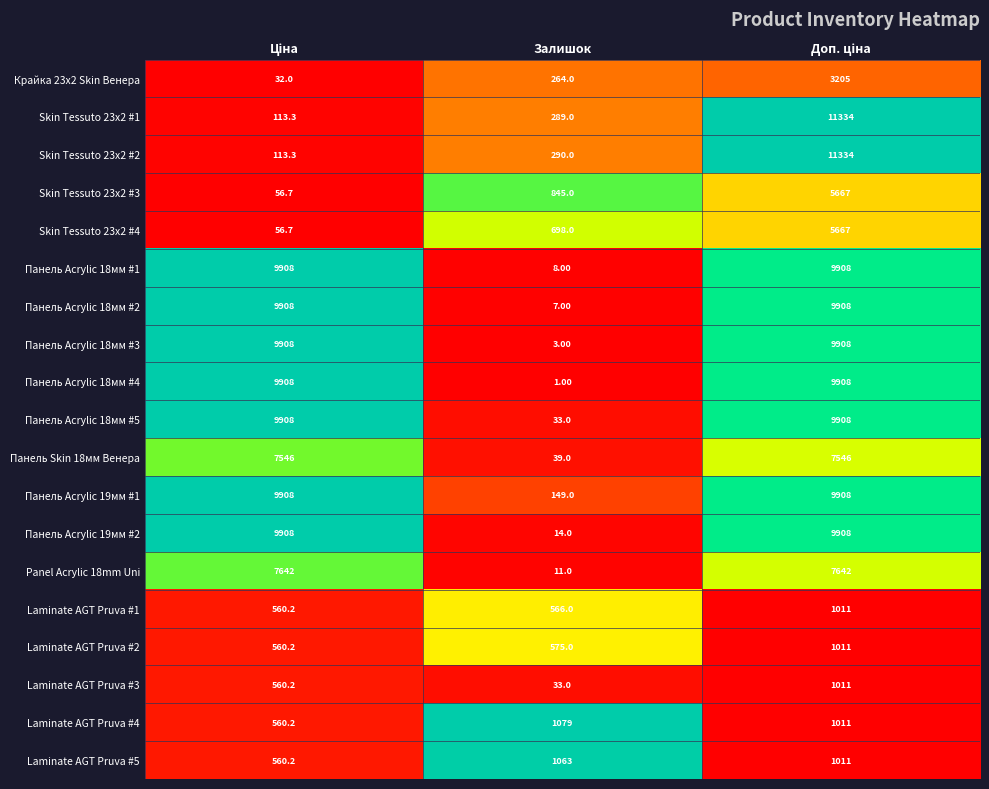

At which category does the chart reach its minimum across all series?

Залишок